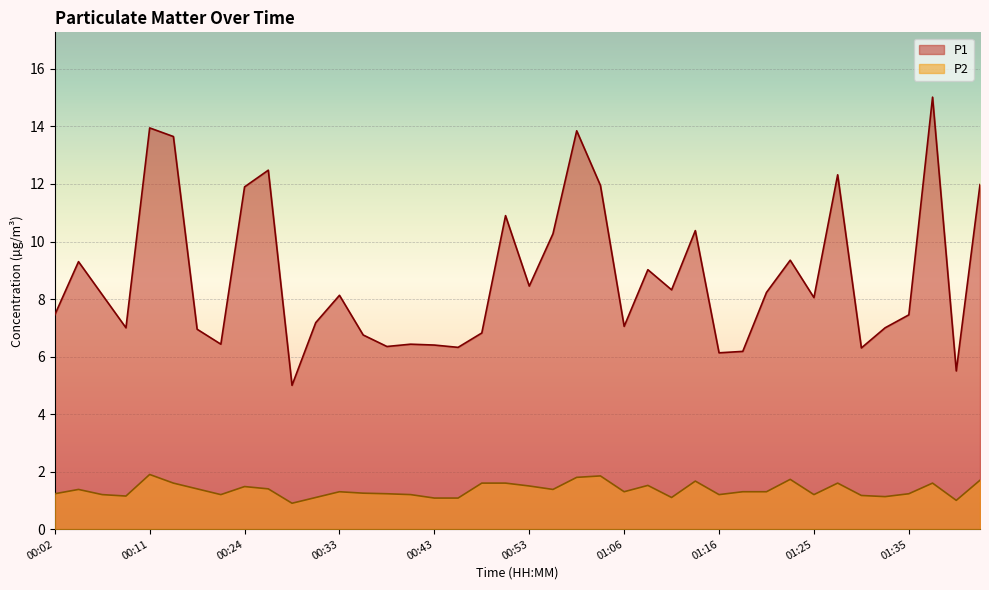

How many interior local valleys does the P1 series have?

12